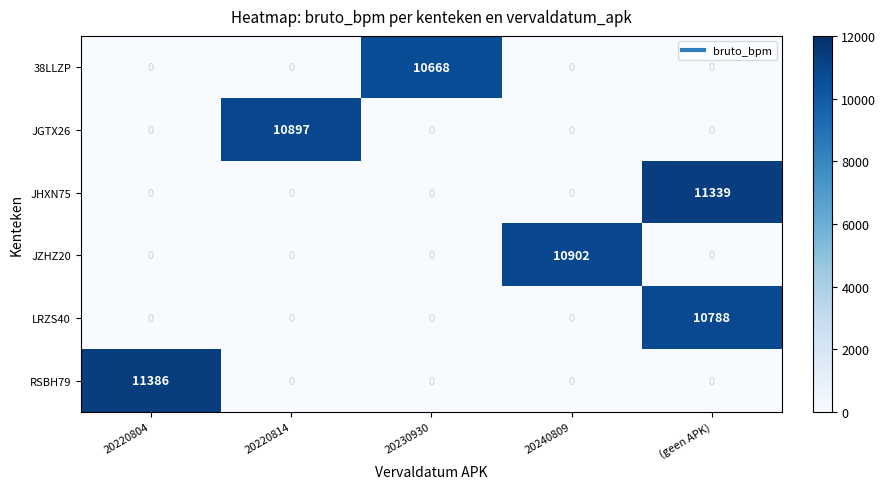

Which series has the widest spread of values?

RSBH79